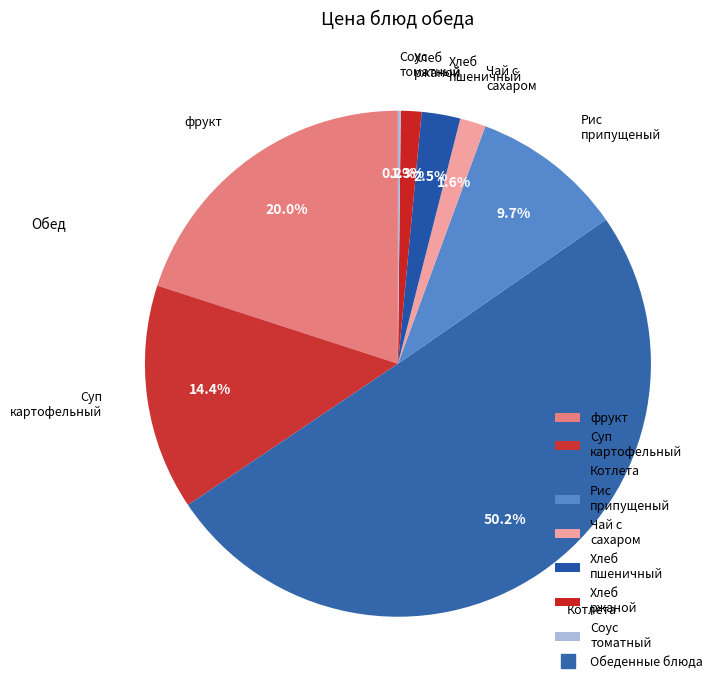

Which slice represents more than half of the pie?

Котлета